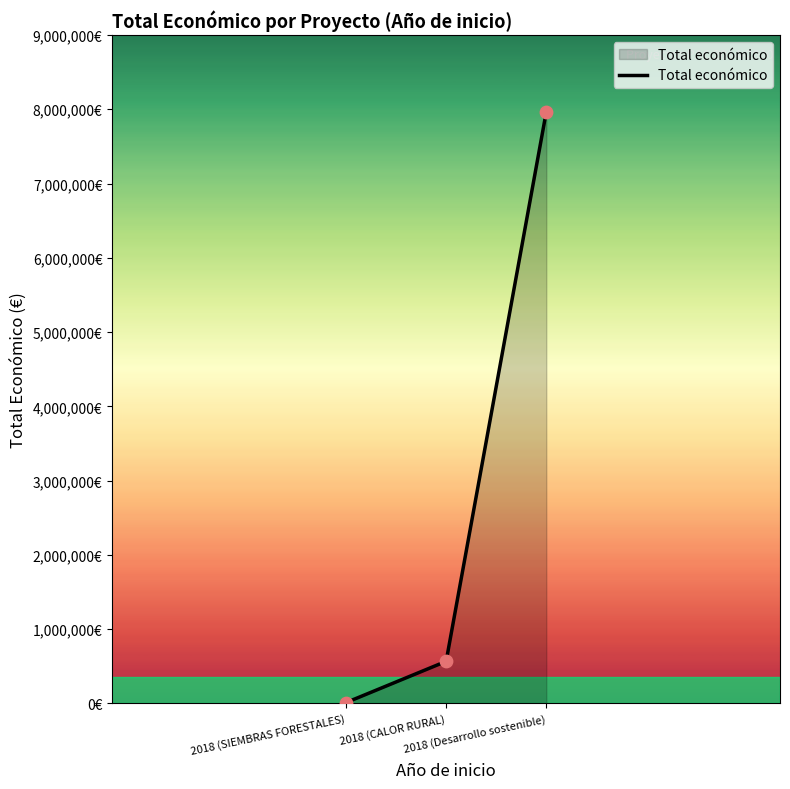

What is the change in value from 2018 (SIEMBRAS FORESTALES) to 2018 (CALOR RURAL)?

+555835